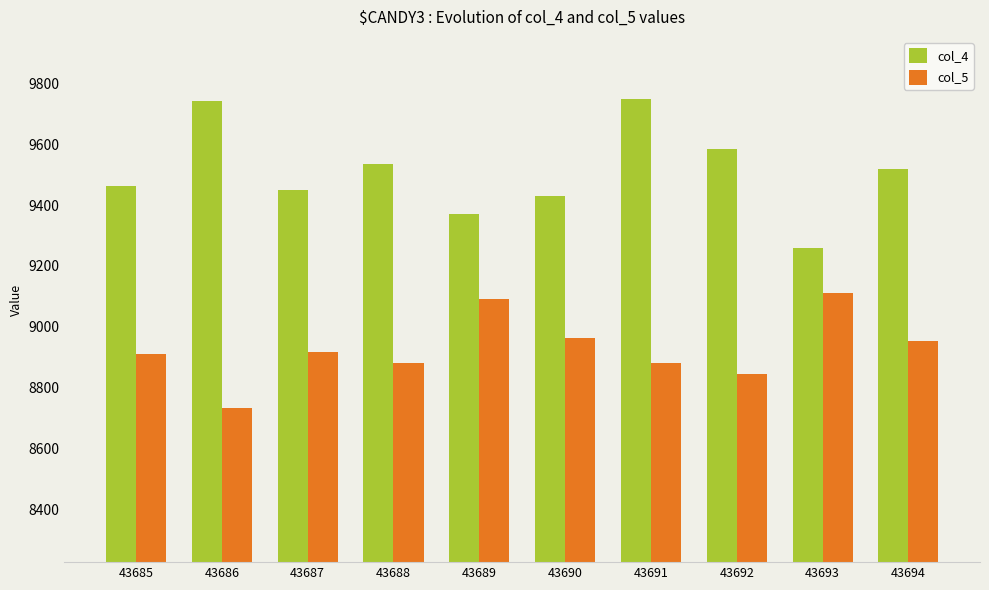

Which series has the largest total across all categories?

col_4